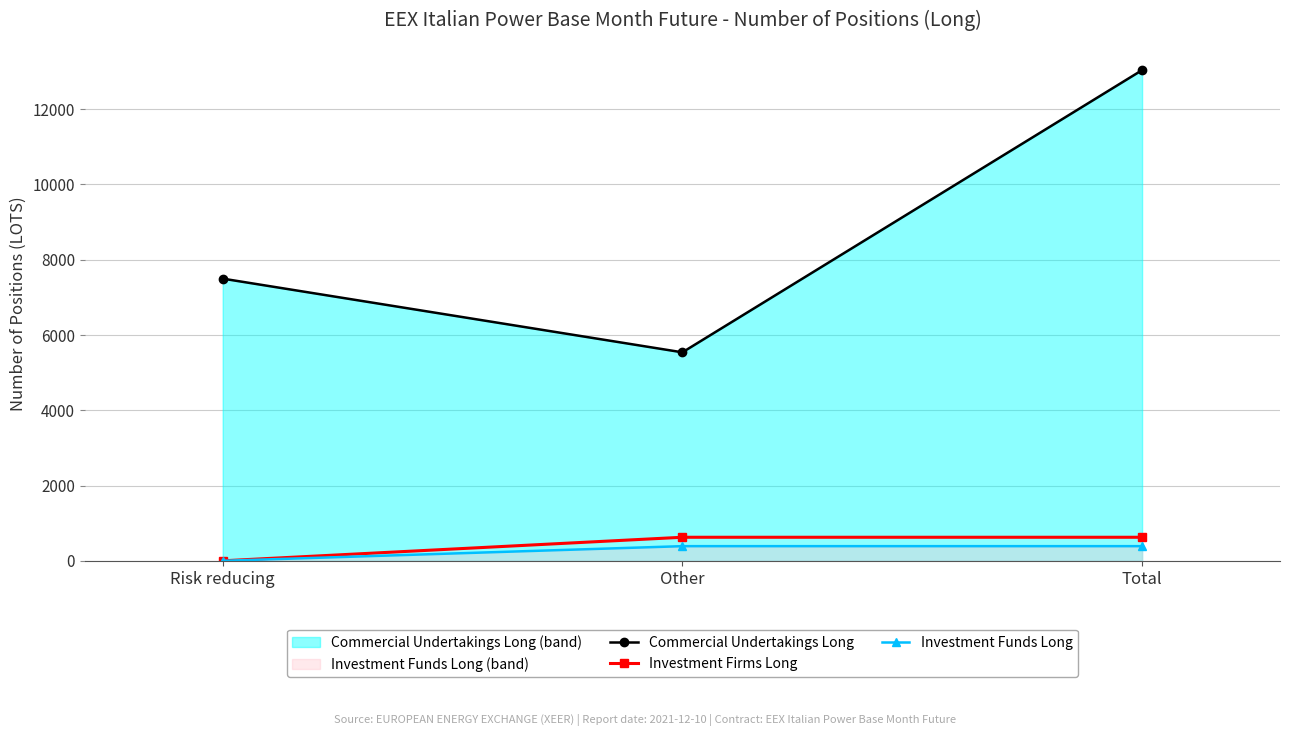

Which label corresponds to the smallest value in the chart?

Risk reducing